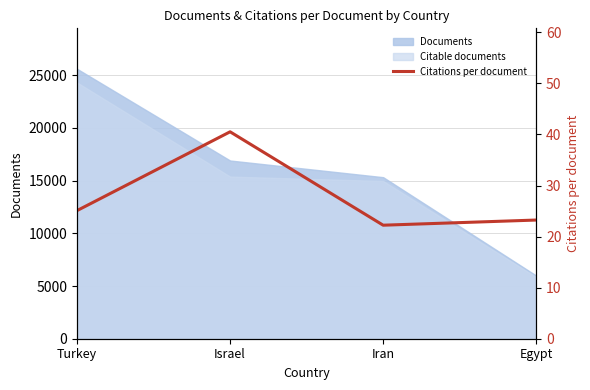

What is the lowest value of the Citable documents series?

5839